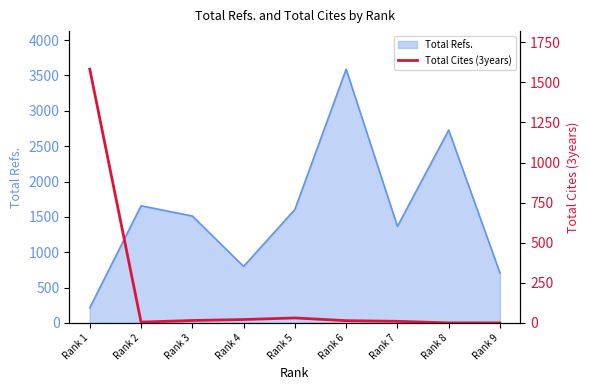

Which label corresponds to the largest value in the chart?

Rank 1